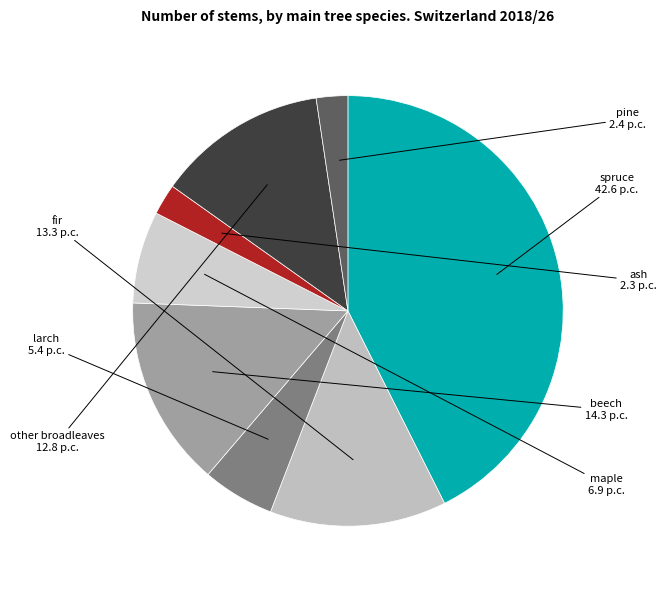

Approximately how many times larger is the value at spruce compared to fir?

3.2